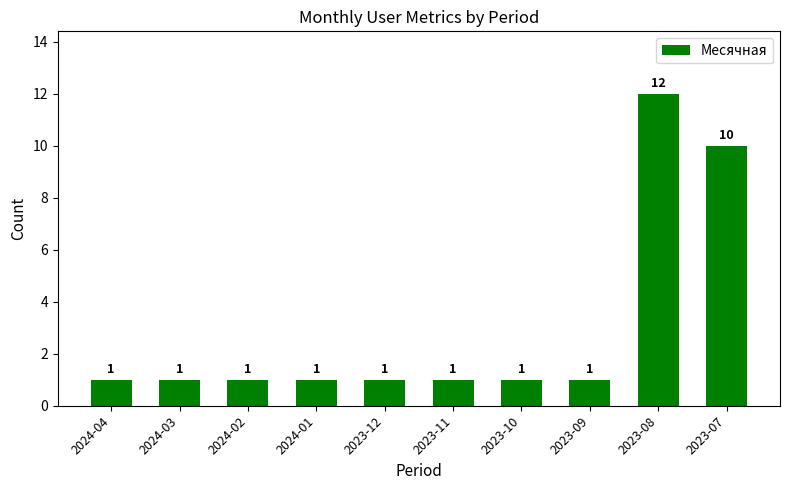

What position from the right is 2024-01?

7